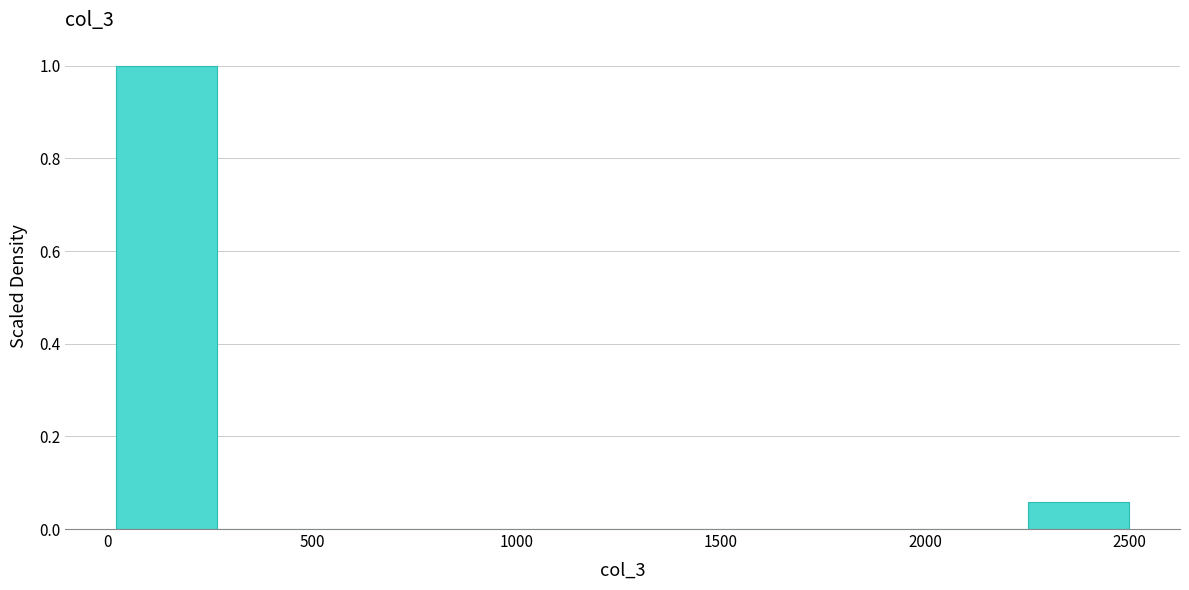

Which range on the x-axis has the tallest bar?

0 to 250